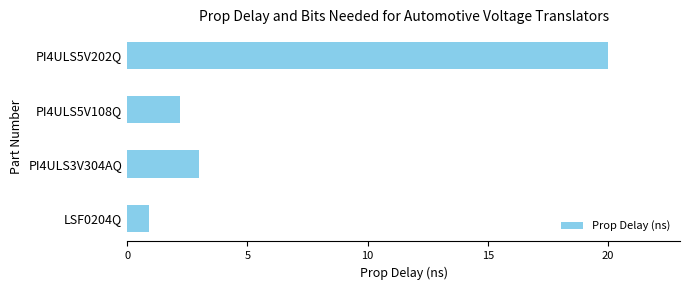

List the labels in order of value, largest first.

PI4ULS5V202Q, PI4ULS3V304AQ, PI4ULS5V108Q, LSF0204Q